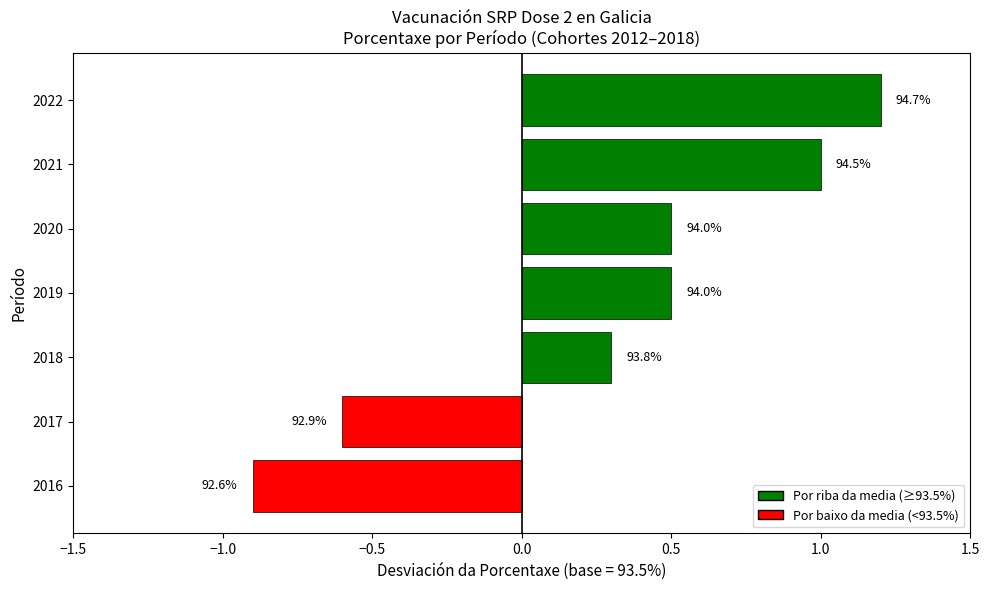

What is the difference between the second highest and second lowest values?

1.6